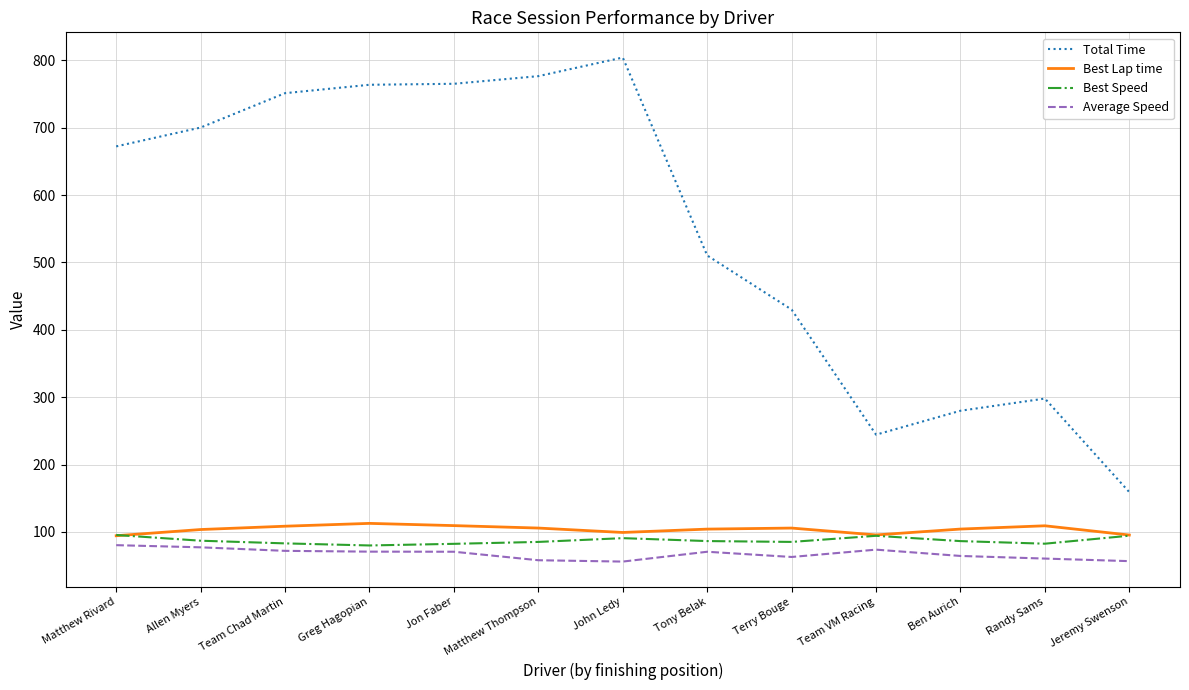

True or false: Best Speed and Average Speed intersect in this chart.

False